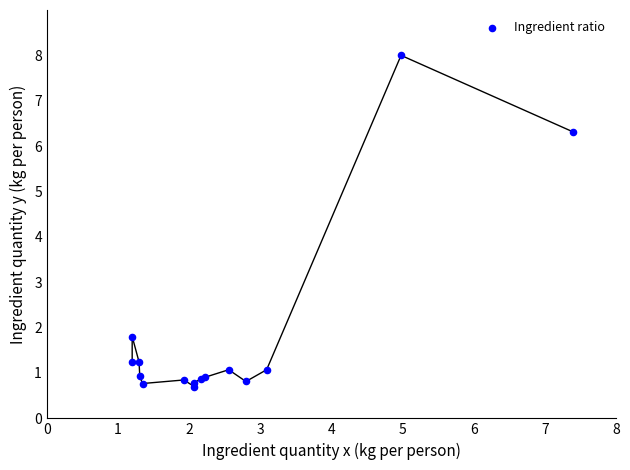

What Y value in the scatter plot is closest to 4?

1.8